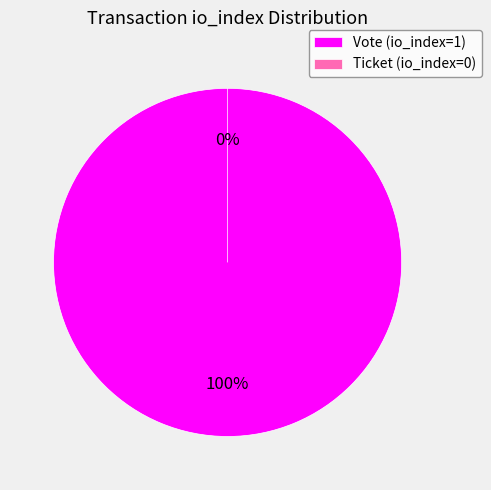

Is there a majority slice in this chart?

Yes